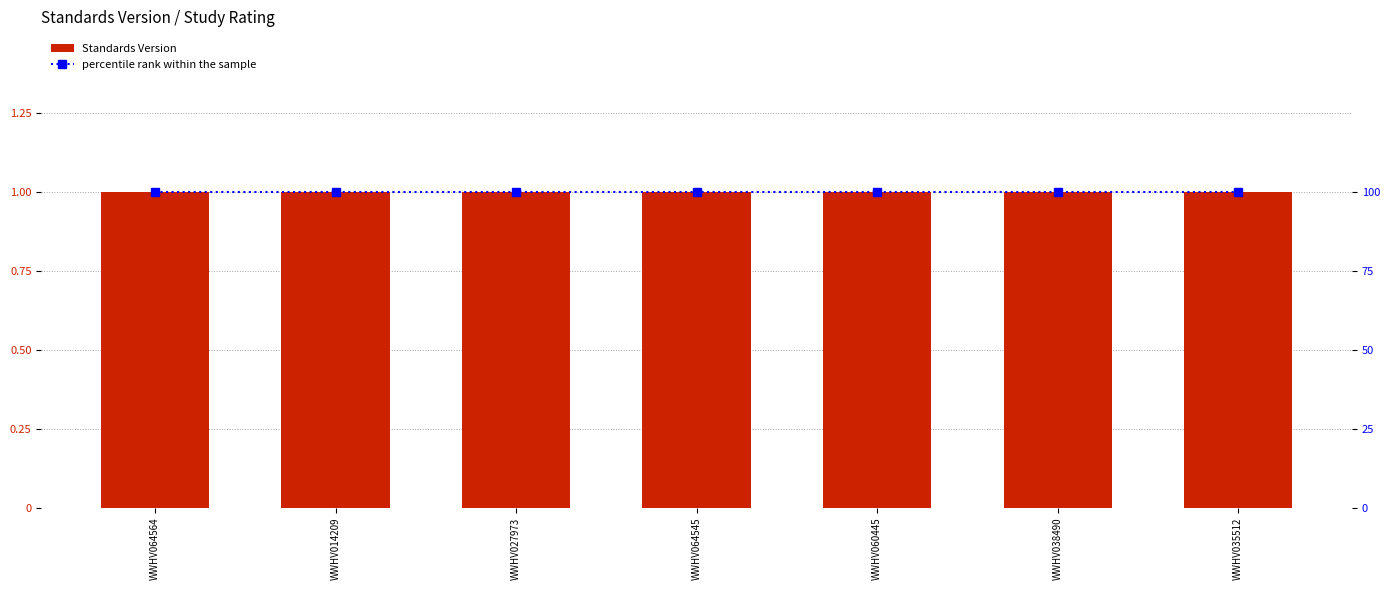

Reading left to right, list all the values displayed in this chart.

Standards Version: WWHV064564=1	WWHV014209=1	WWHV027973=1	WWHV064545=1	WWHV060445=1	WWHV038490=1	WWHV035512=1
percentile rank within the sample: WWHV064564=100	WWHV014209=100	WWHV027973=100	WWHV064545=100	WWHV060445=100	WWHV038490=100	WWHV035512=100